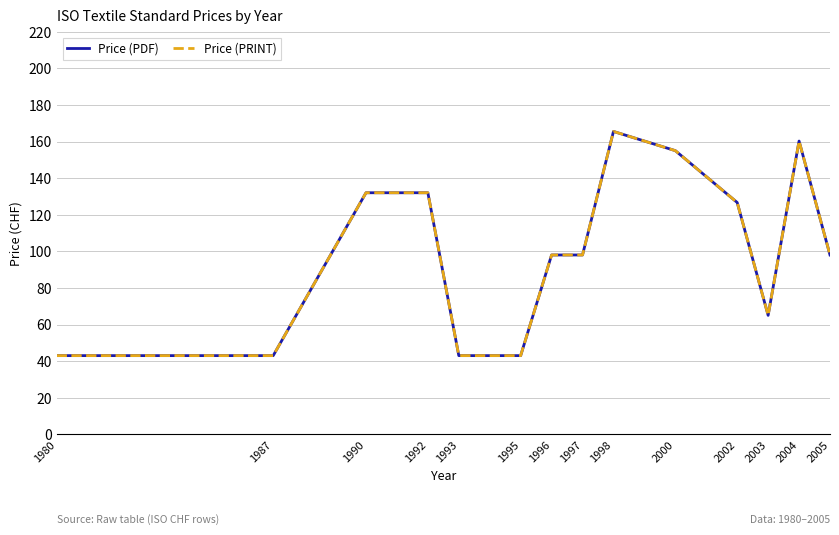

Is this an area chart (filled region under the line)?

No